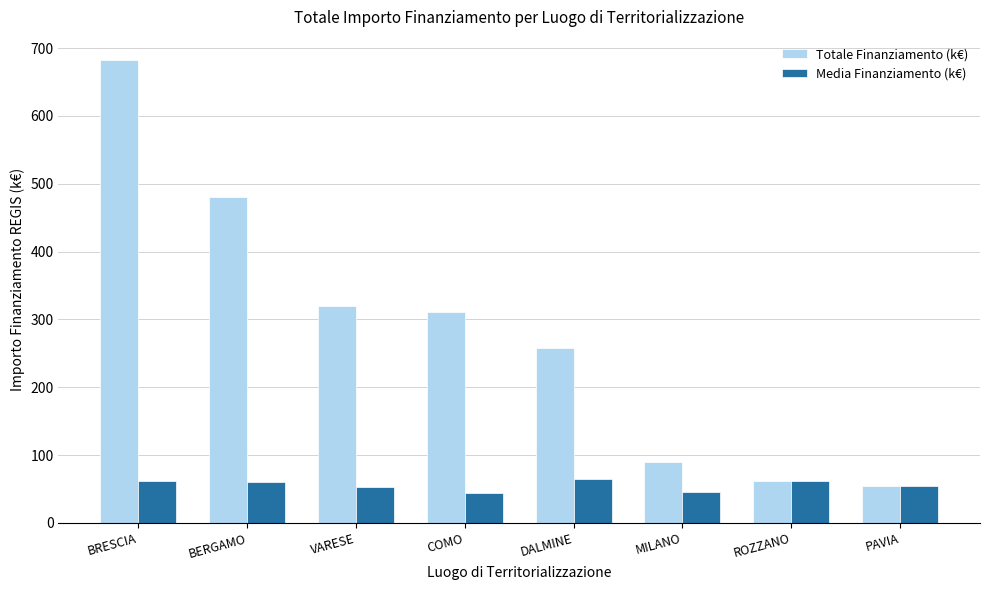

Which series has the largest total across all categories?

Totale Finanziamento (k€)